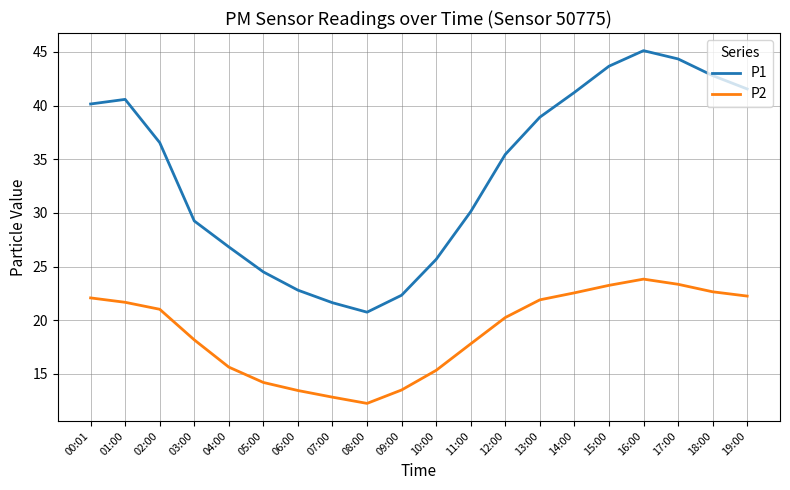

What value does the P1 series have at 10:00?

25.7